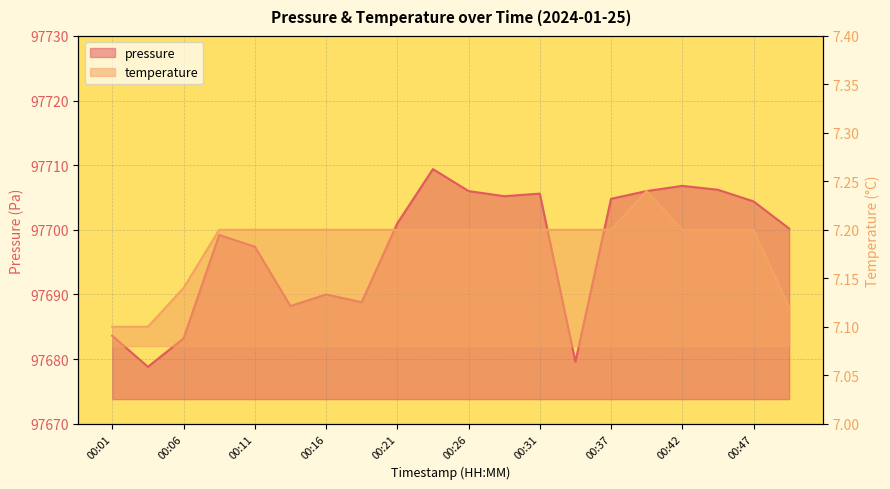

At which category is the sum across all series the highest?

00:24